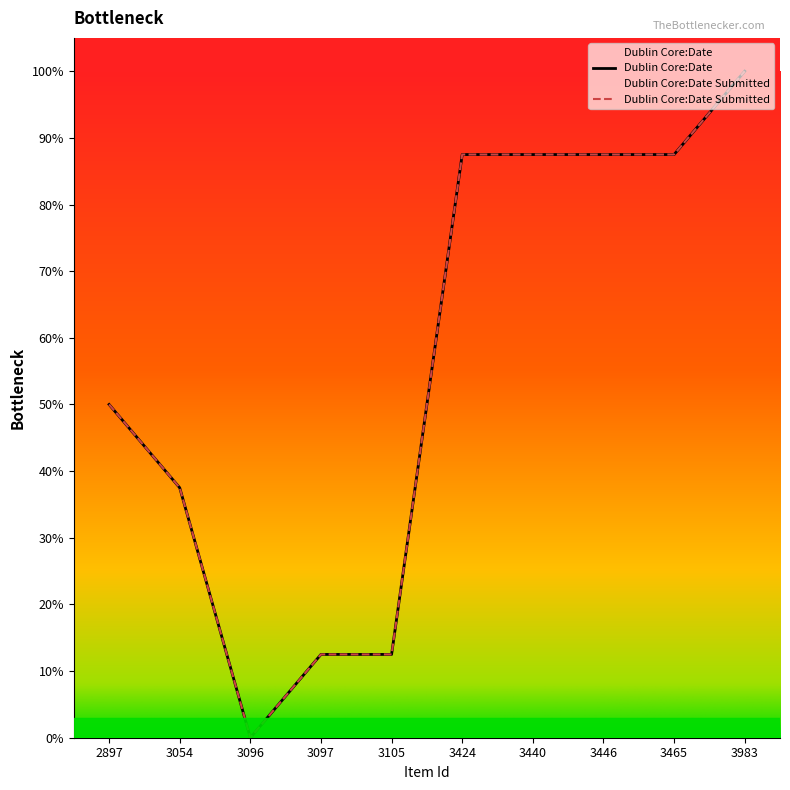

How many values in the Dublin Core:Date series exceed 87?

5